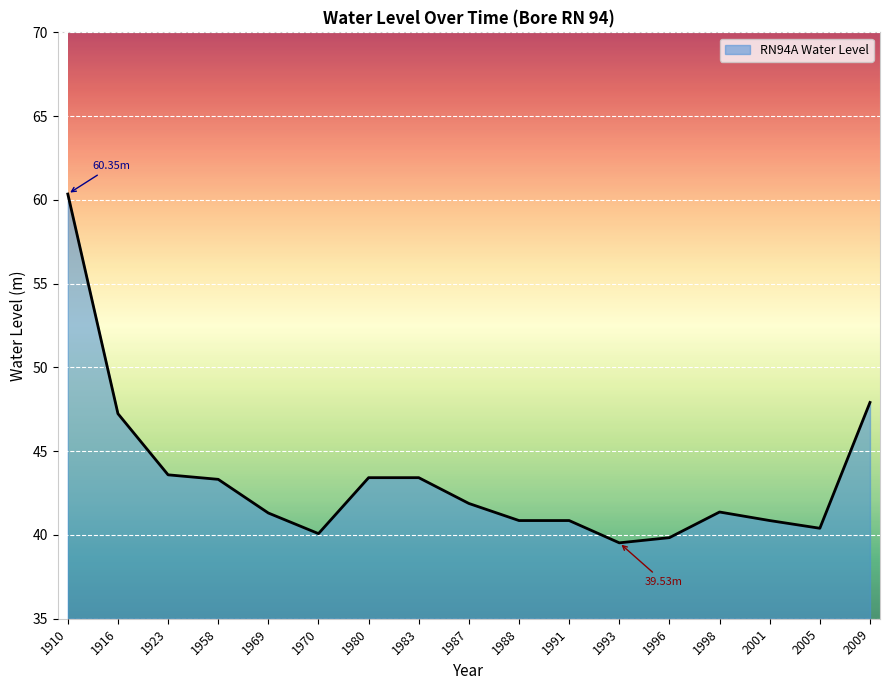

The chart shows a value of 40.4 at 2005. True or false?

True